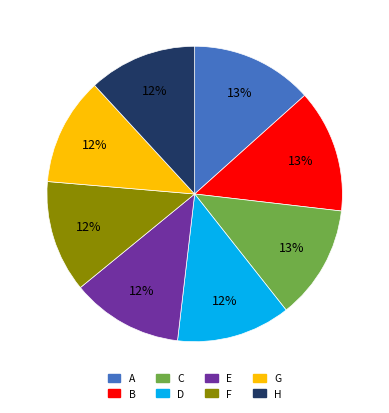

What percentage is the H slice, to the nearest percent?

12%